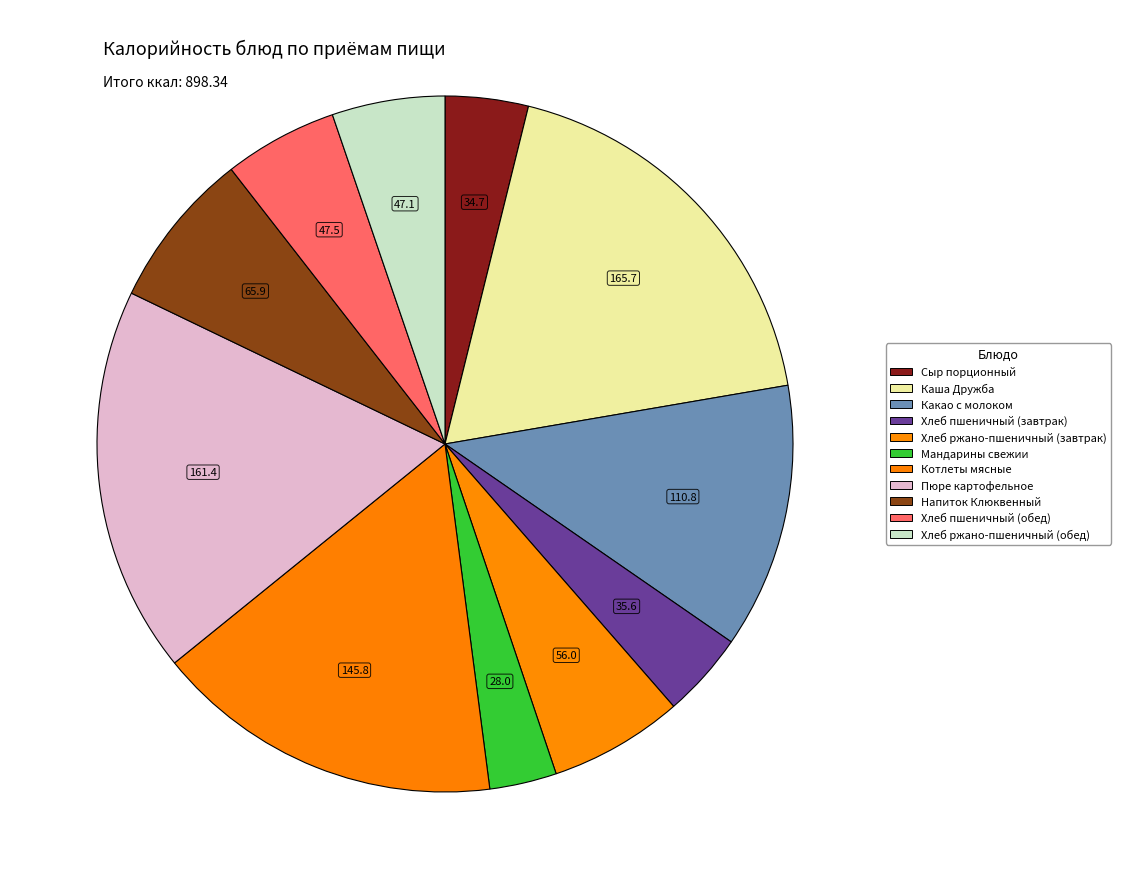

Count the number of slices in the pie.

11